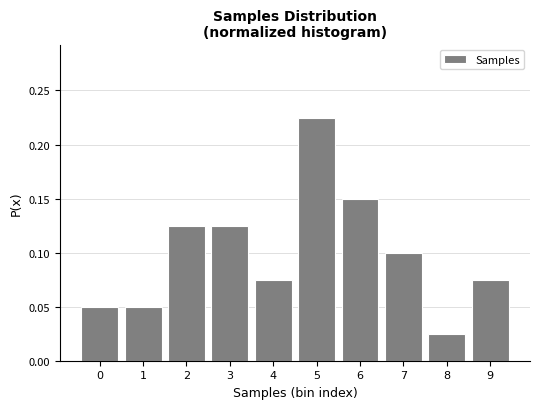

The value at 0 is 0.0. True or false?

False